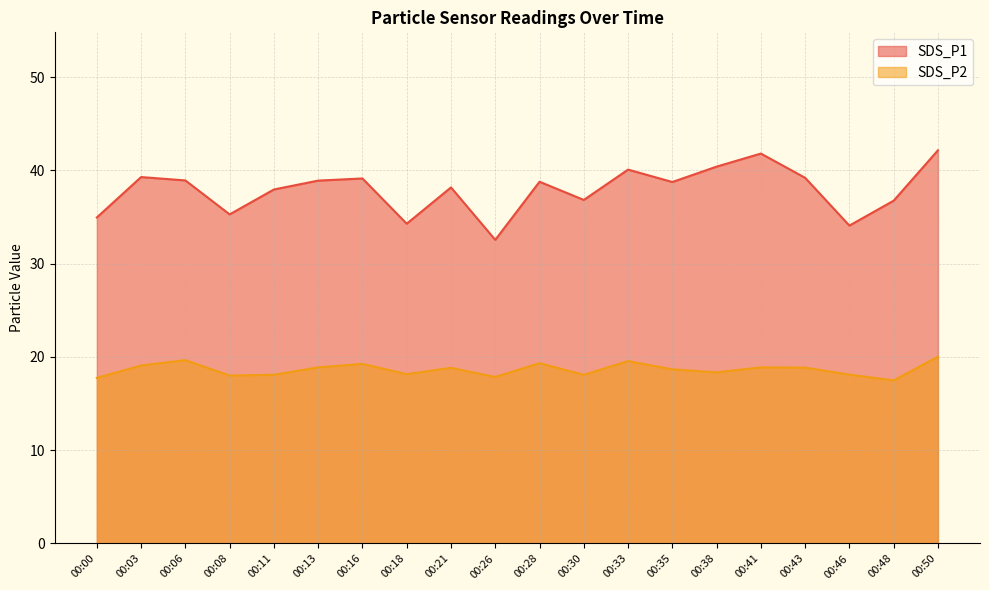

How many interior local valleys does the SDS_P1 series have?

6